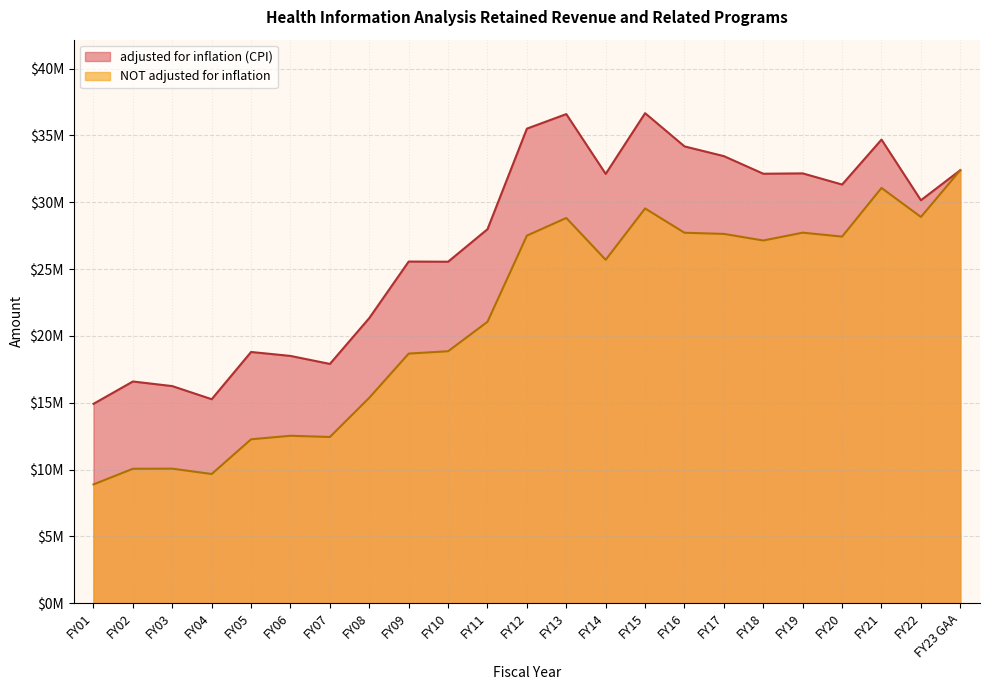

True or false: NOT adjusted for inflation and adjusted for inflation (CPI) intersect in this chart.

False